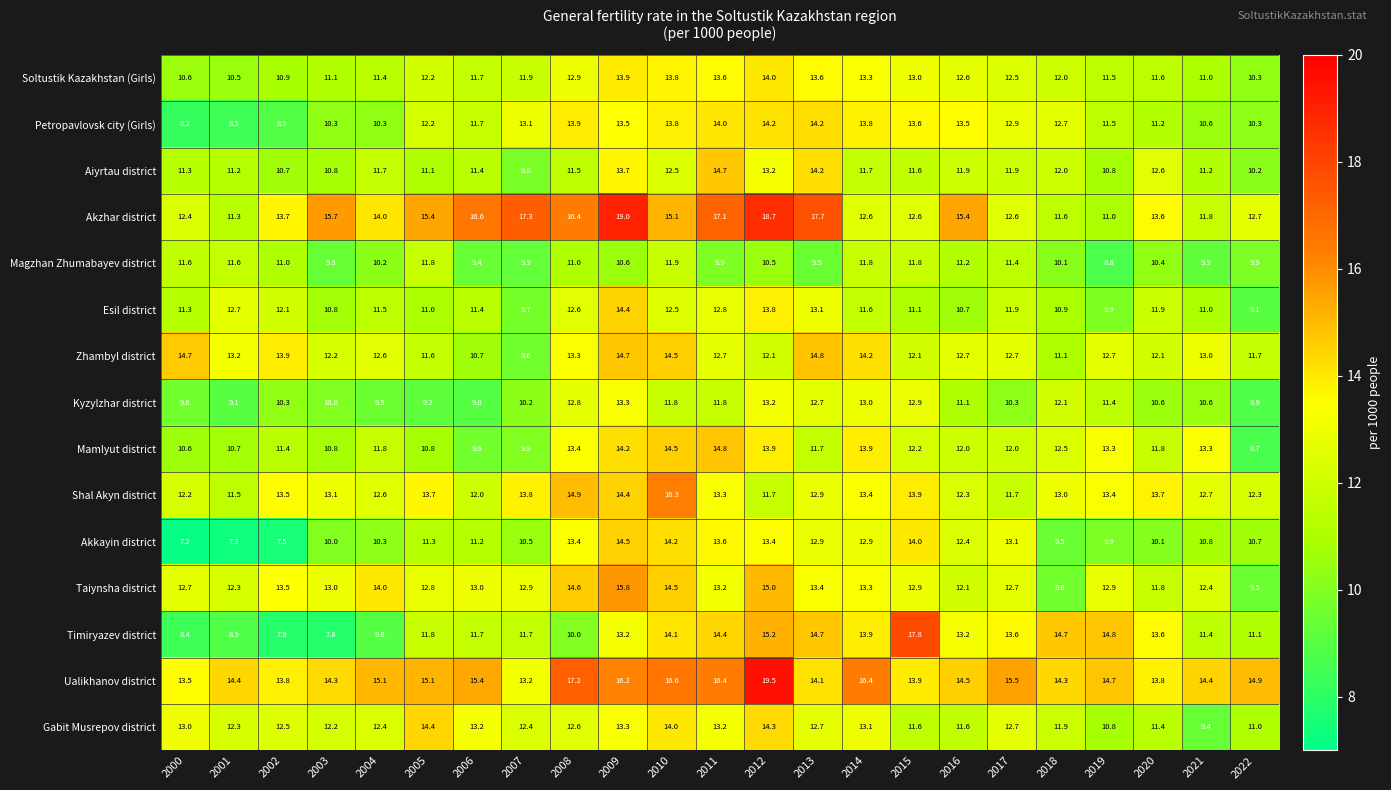

At 2016, list the series in order from largest to smallest.

Akzhar district, Ualikhanov district, Petropavlovsk city (Girls), Timiryazev district, Zhambyl district, Soltustik Kazakhstan (Girls), Akkayin district, Shal Akyn district, Taiynsha district, Mamlyut district, Aiyrtau district, Gabit Musrepov district, Magzhan Zhumabayev district, Kyzylzhar district, Esil district